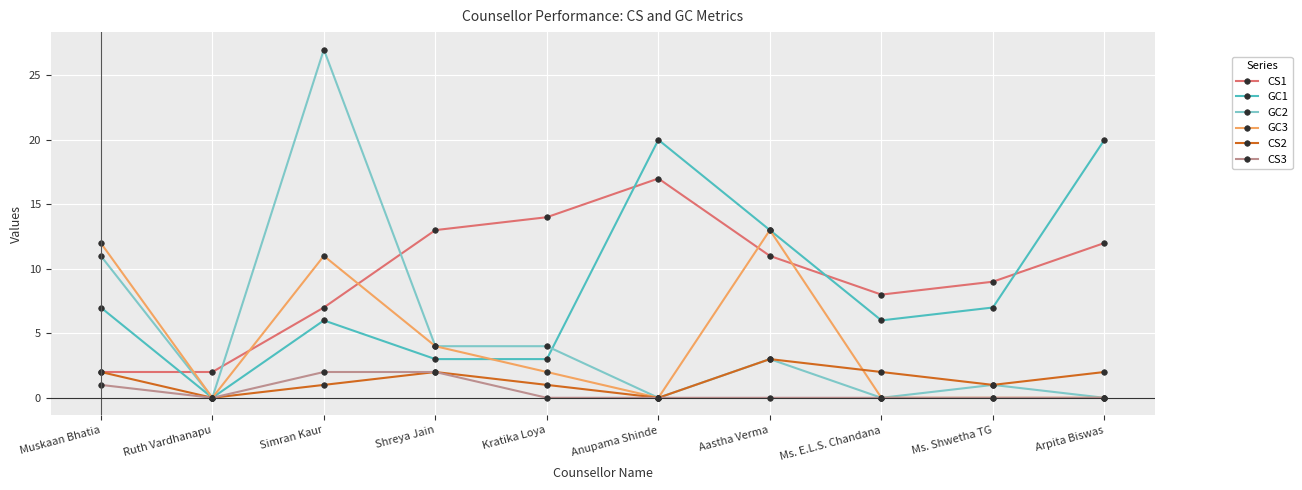

Which series has the largest range (max minus min)?

GC2